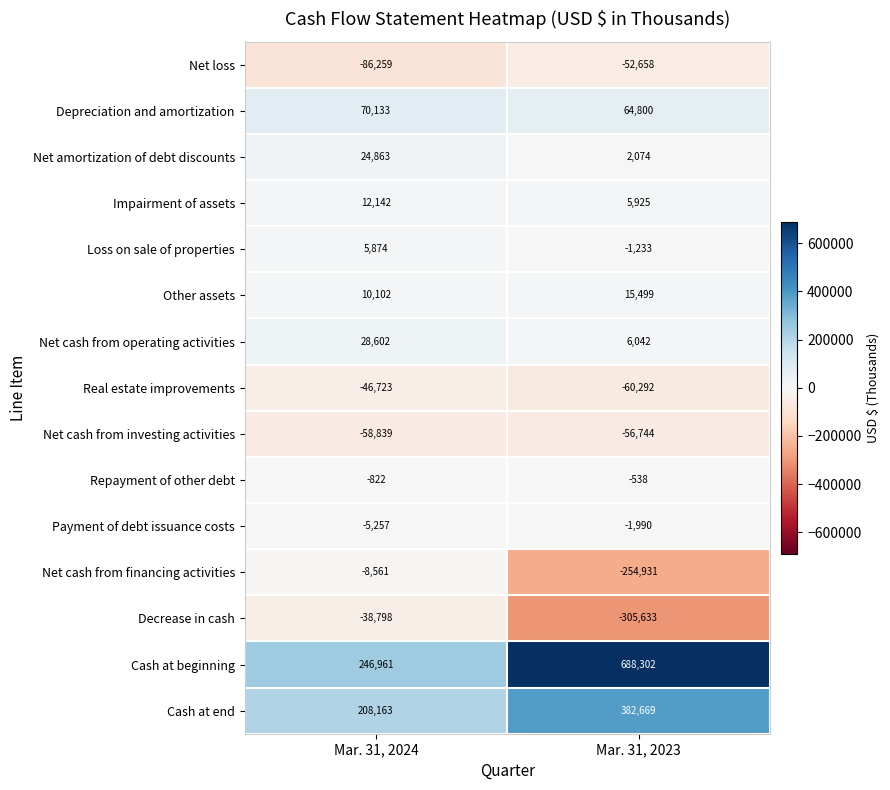

Rank the series at Mar. 31, 2023 from lowest to highest value.

Decrease in cash, Net cash from financing activities, Real estate improvements, Net cash from investing activities, Net loss, Payment of debt issuance costs, Loss on sale of properties, Repayment of other debt, Net amortization of debt discounts, Impairment of assets, Net cash from operating activities, Other assets, Depreciation and amortization, Cash at end, Cash at beginning